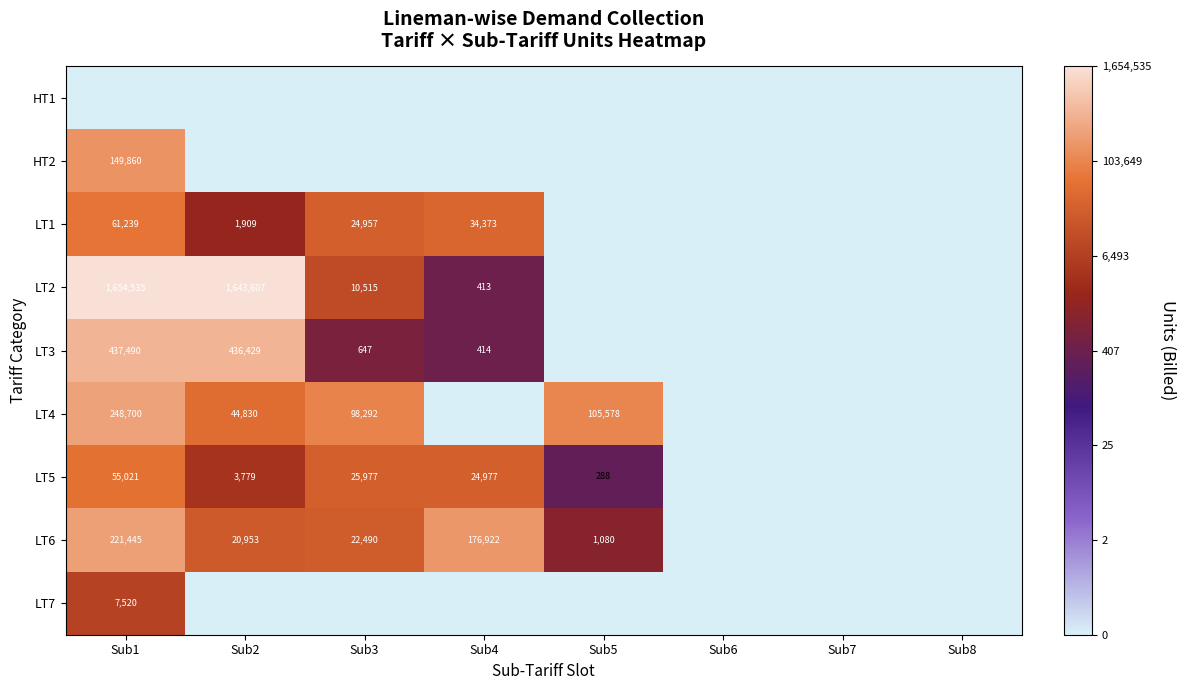

What is the difference between the LT6 values at Sub1 and Sub4?

44523